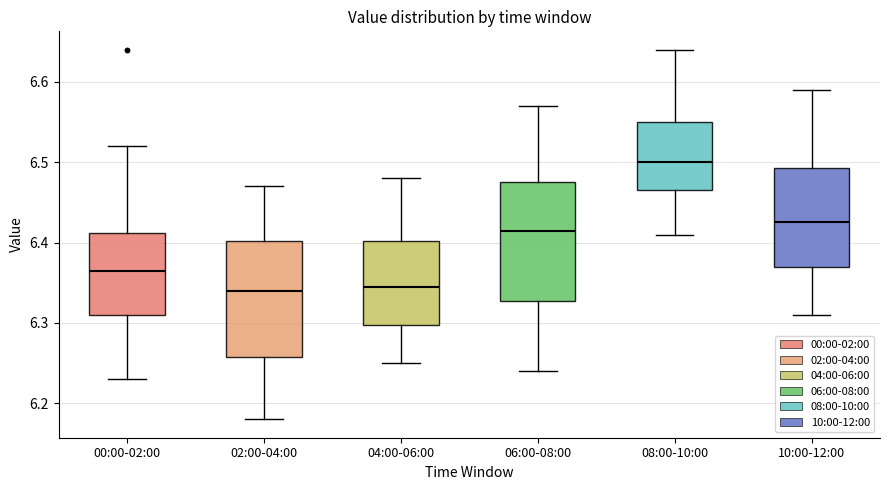

Reading left to right, transcribe this box plot: for each box, give where its median line is, the range the box spans, and where its two whiskers end, as read against the y-axis. The values are not printed on the chart, so give them approximately, as read against the axis.

00:00-02:00: median 6.37, box 6.31 to 6.41, whiskers 6.23 to 6.52
02:00-04:00: median 6.34, box 6.26 to 6.40, whiskers 6.18 to 6.47
04:00-06:00: median 6.35, box 6.30 to 6.40, whiskers 6.25 to 6.48
06:00-08:00: median 6.42, box 6.33 to 6.48, whiskers 6.24 to 6.57
08:00-10:00: median 6.50, box 6.47 to 6.55, whiskers 6.41 to 6.64
10:00-12:00: median 6.43, box 6.37 to 6.49, whiskers 6.31 to 6.59